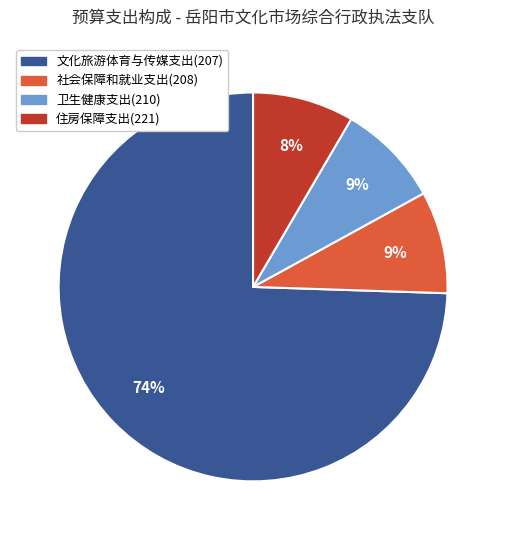

Approximately how many times larger is the value at 社会保障和就业支出(208) compared to 卫生健康支出(210)?

1.0